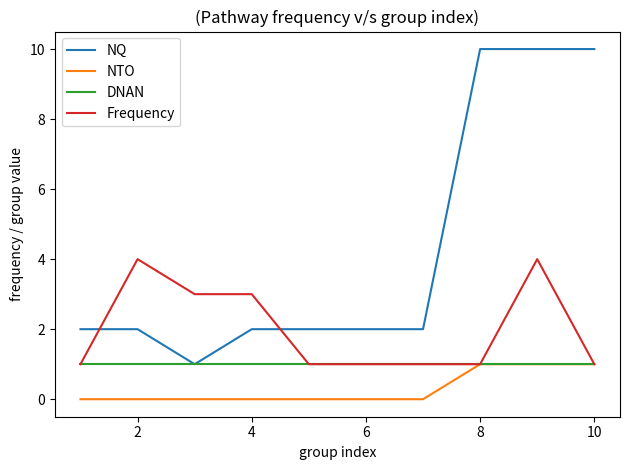

Rank the series by their average value, from highest to lowest.

NQ, Frequency, DNAN, NTO